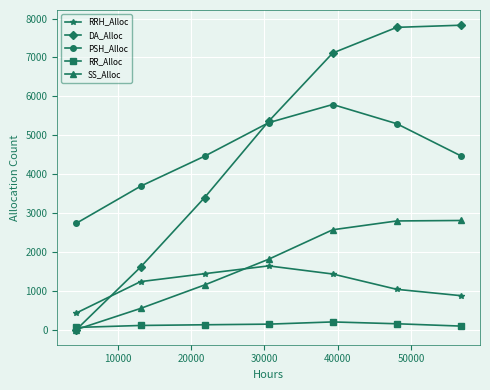

True or false: DA_Alloc and RRH_Alloc intersect in this chart.

True